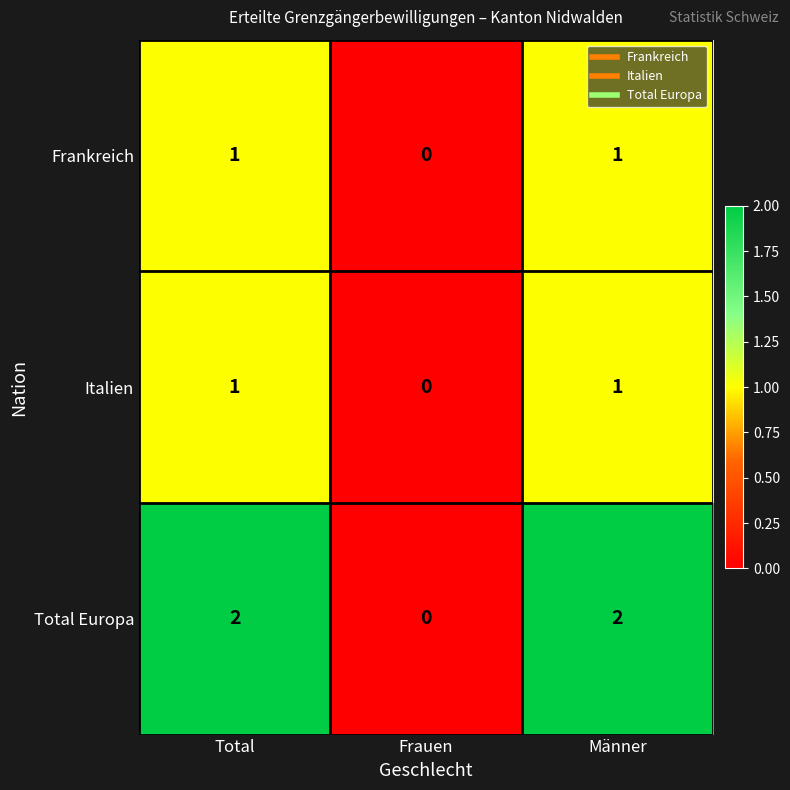

At how many categories does at least one series exceed 1?

2